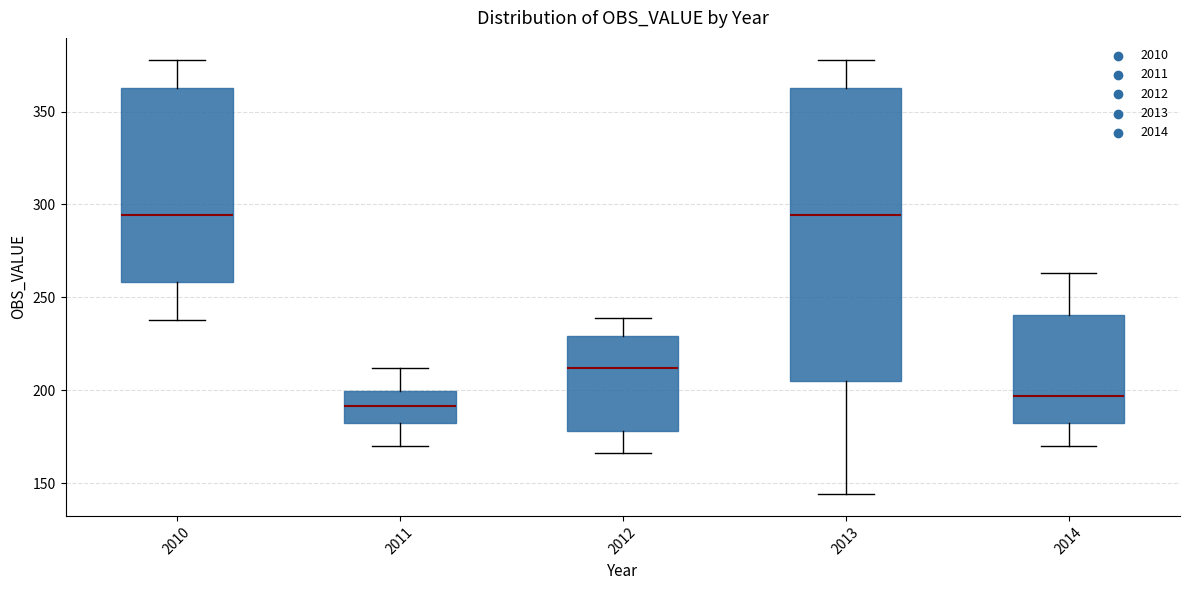

Which box's median line is the lowest?

2011